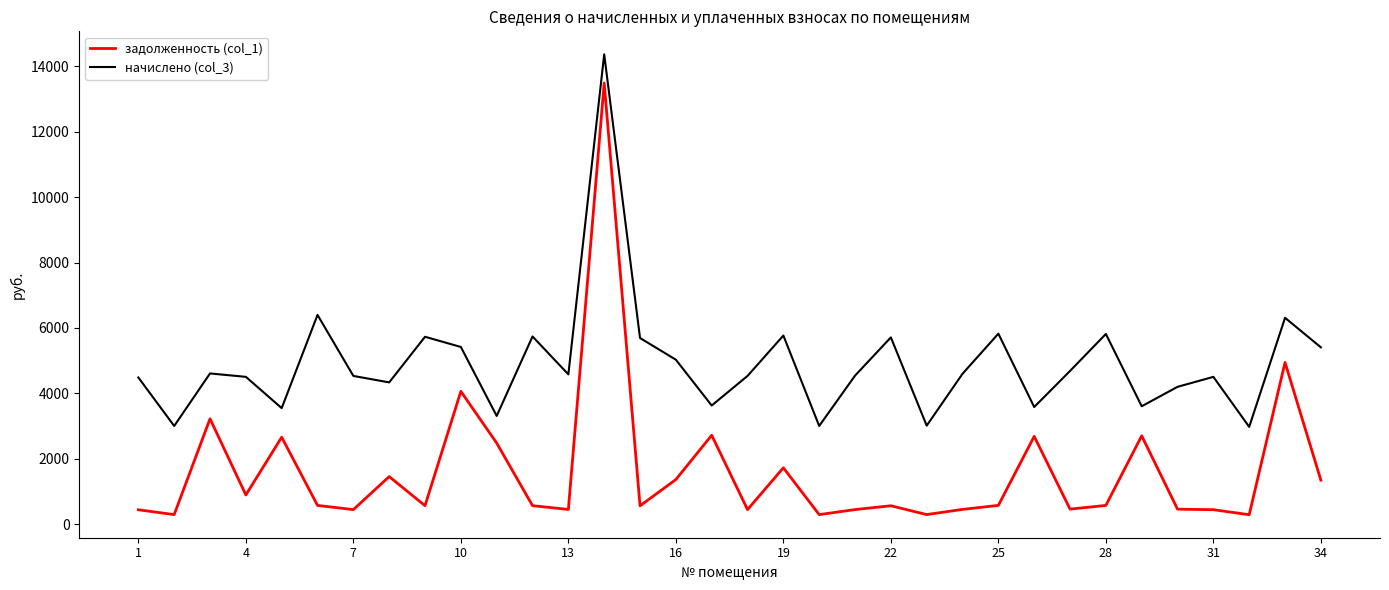

True or false: задолженность (col_1) and начислено (col_3) intersect in this chart.

False